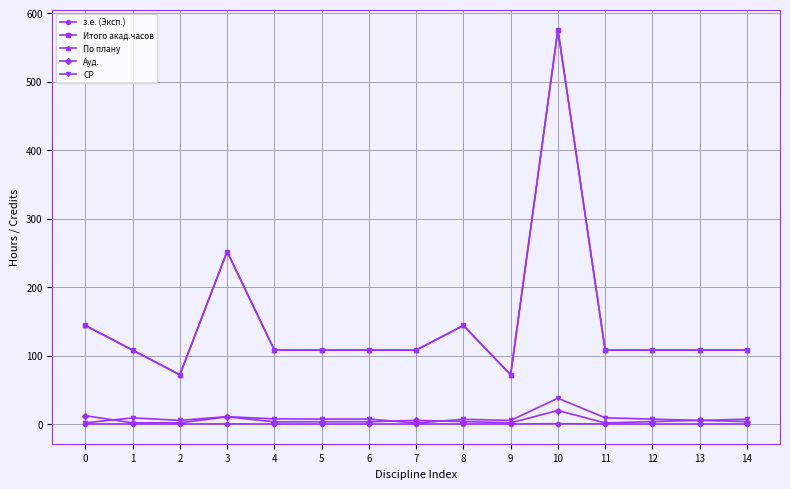

What is the value of the Итого акад.часов point at the 10th from the left?

72.0